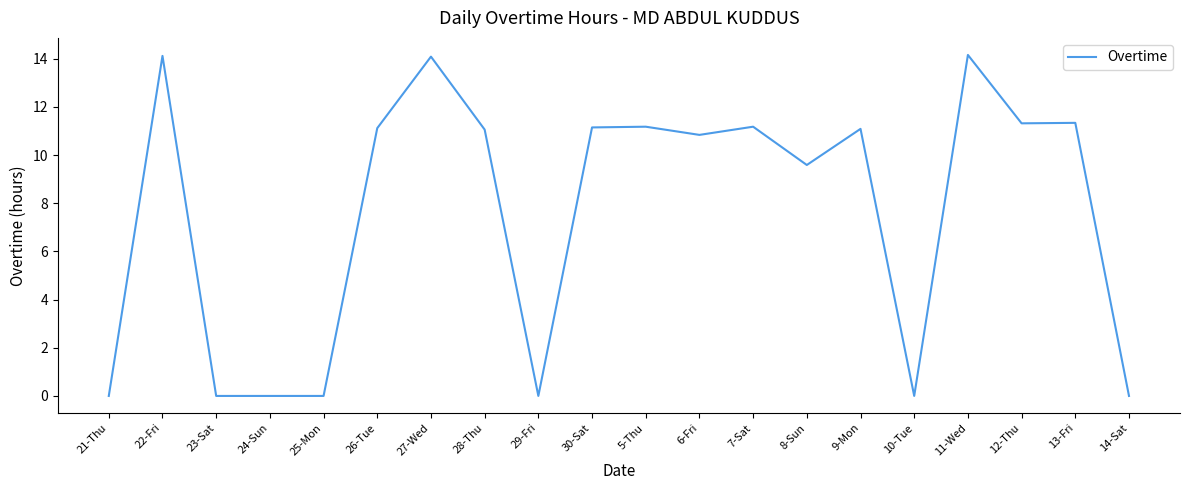

At which label does the data first exceed 11?

22-Fri